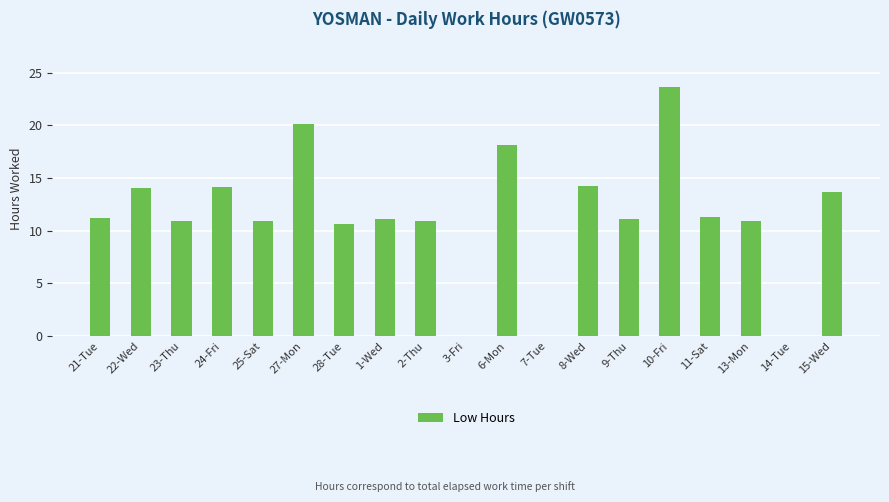

Read the value at 27-Mon.

20.2